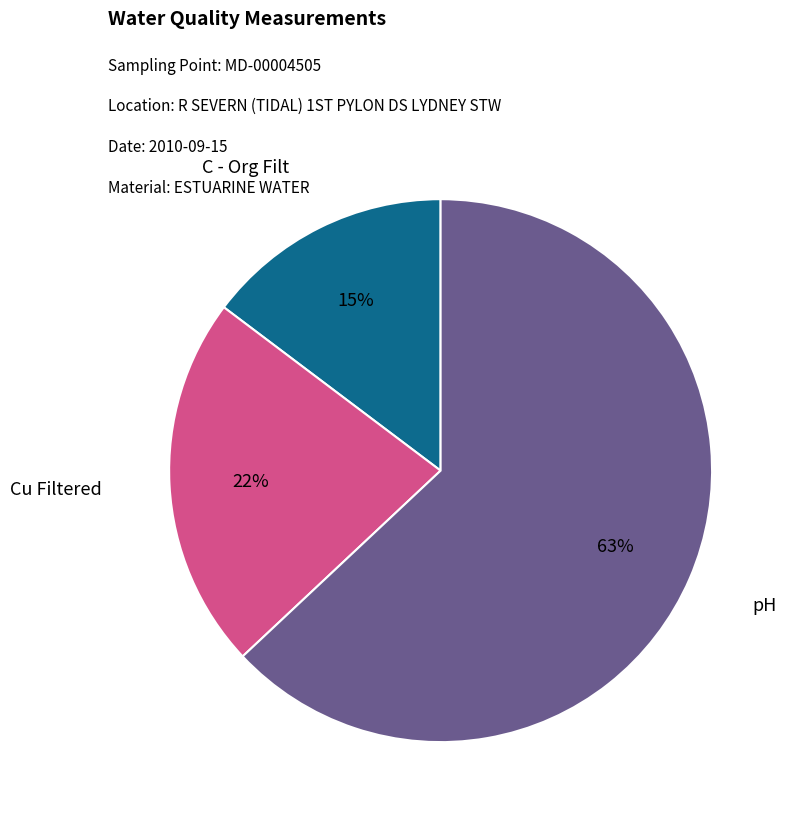

Rank the categories by value from highest to lowest.

pH, Cu Filtered, C - Org Filt